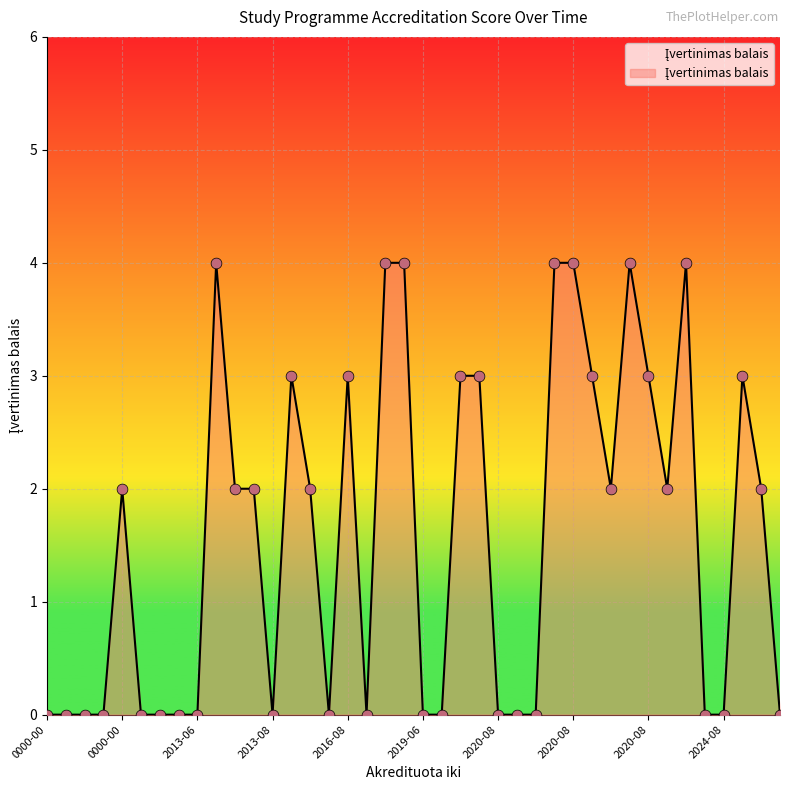

What is the difference between the maximum and minimum values?

4